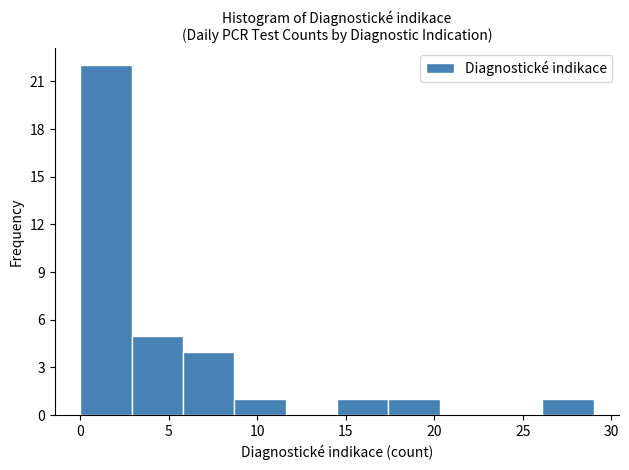

Which range on the x-axis has the tallest bar?

0.0 to 2.9